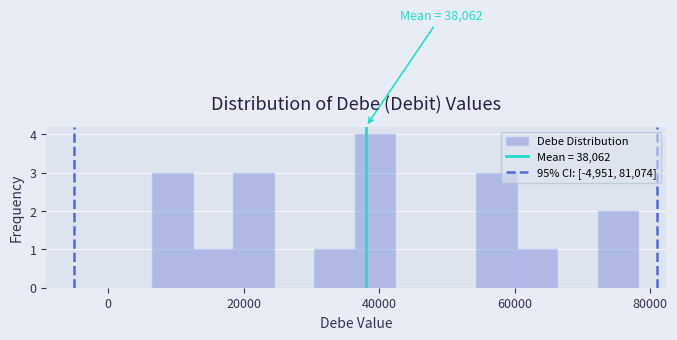

Read against the x-axis, roughly where is the centre of the tallest bar?

40000